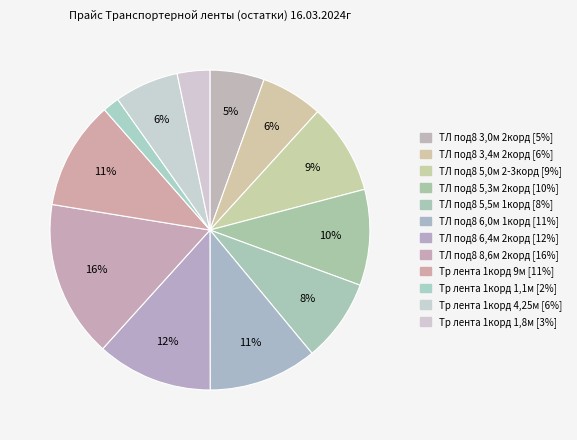

How many slices are in this pie chart?

12